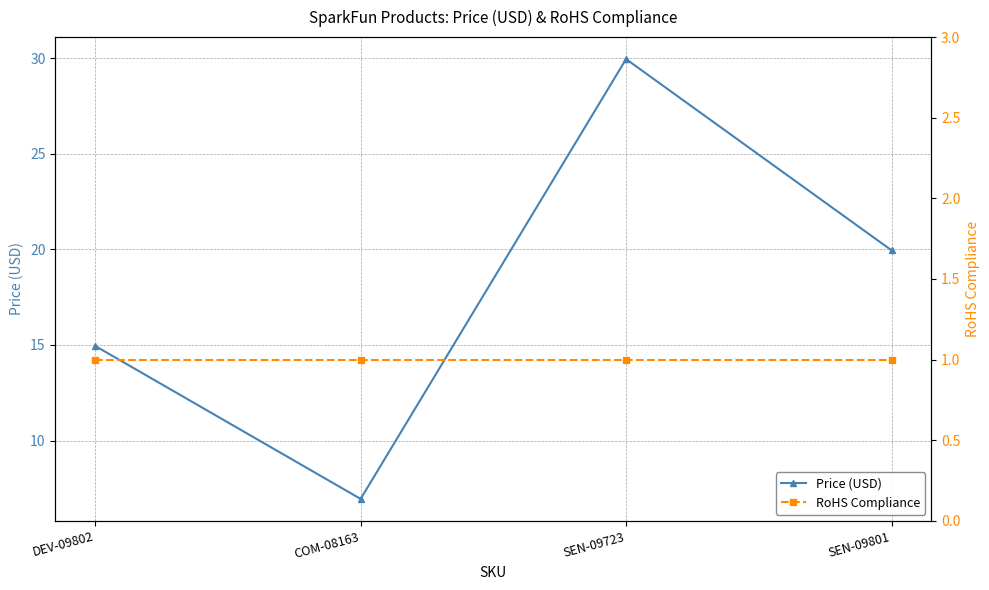

Reading left to right, transcribe all the data shown in this chart.

Price (USD): DEV-09802=14.9	COM-08163=7.0	SEN-09723=29.9	SEN-09801=19.9
RoHS Compliance: DEV-09802=1.0	COM-08163=1.0	SEN-09723=1.0	SEN-09801=1.0